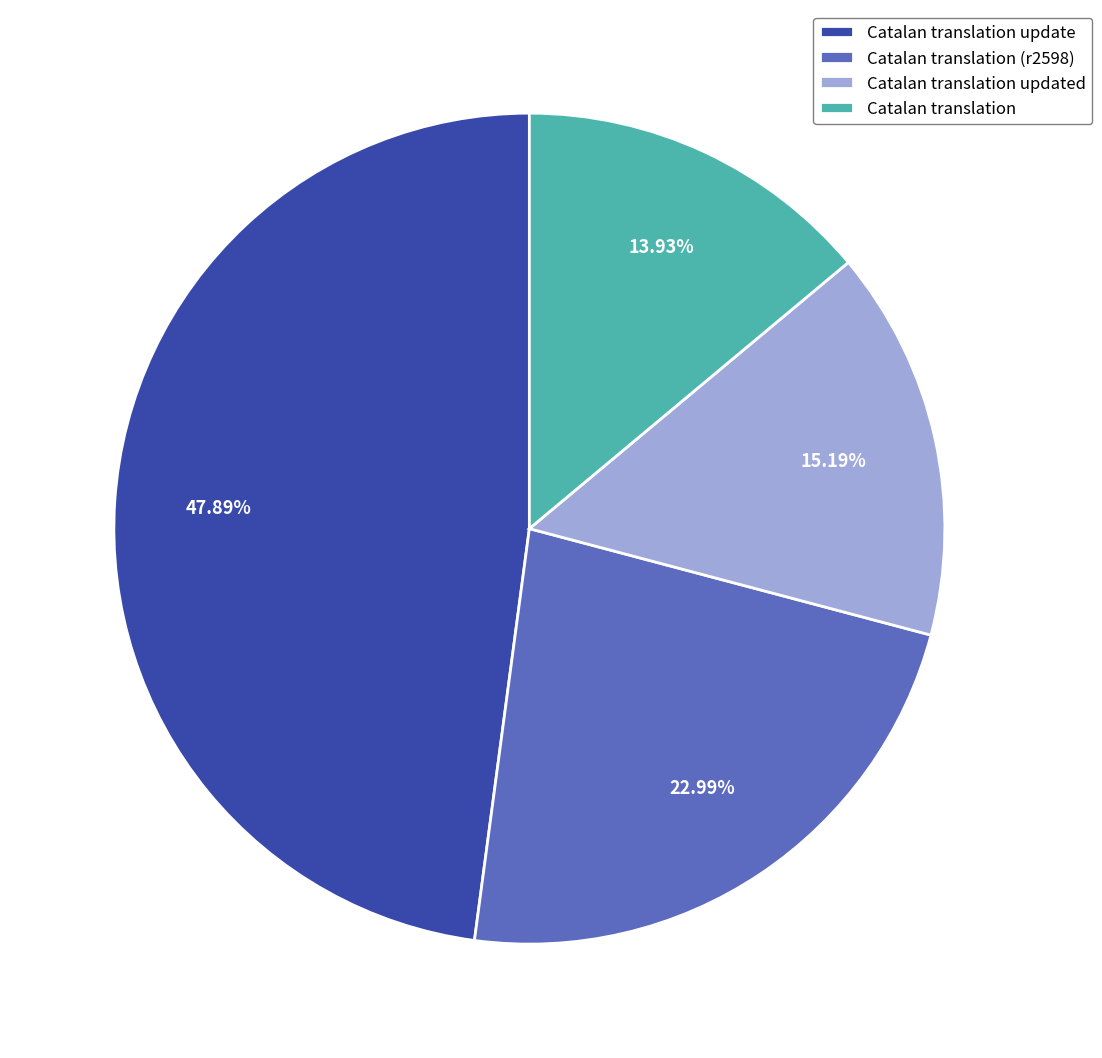

To the nearest percent, what is the difference between the largest and smallest slice percentages?

34%